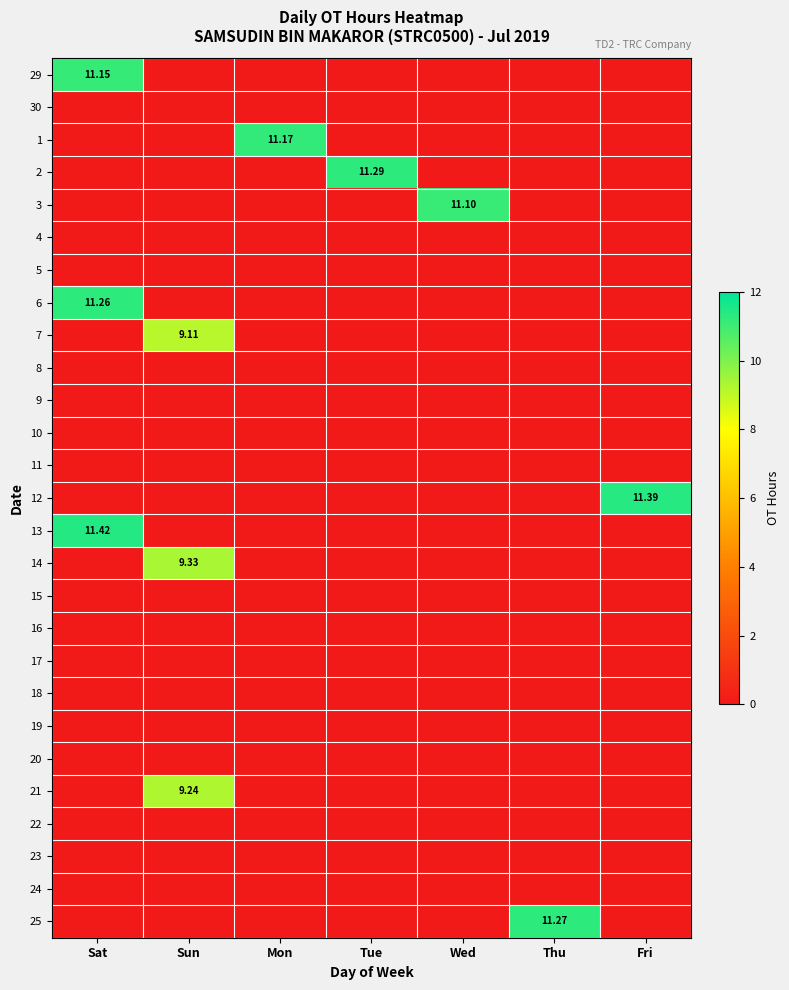

What is the total value across all series at Tue?

11.3